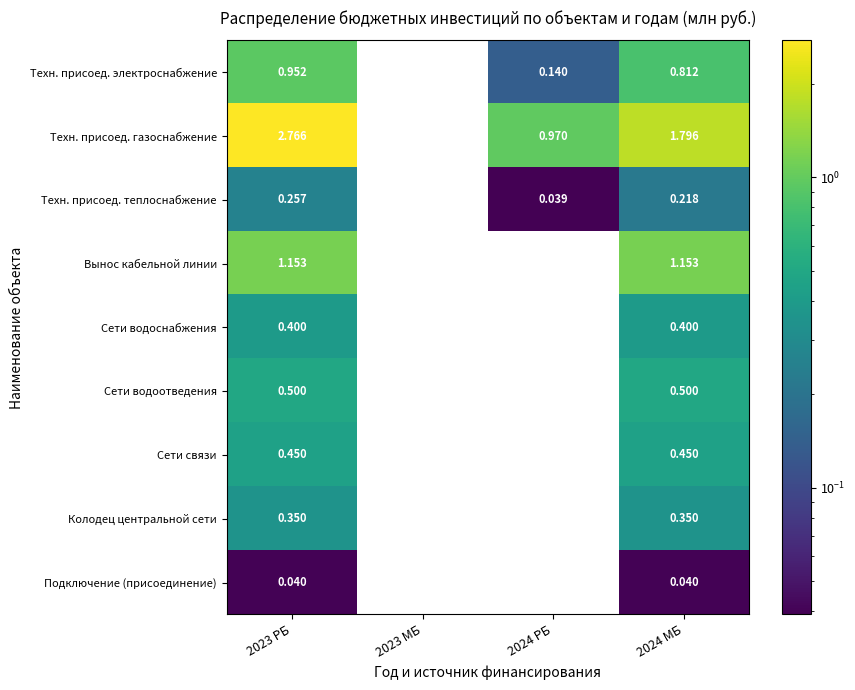

Rank the series by their maximum value, from lowest to highest.

Подключение (присоединение), Техн. присоед. теплоснабжение, Колодец центральной сети, Сети водоснабжения, Сети связи, Сети водоотведения, Техн. присоед. электроснабжение, Вынос кабельной линии, Техн. присоед. газоснабжение